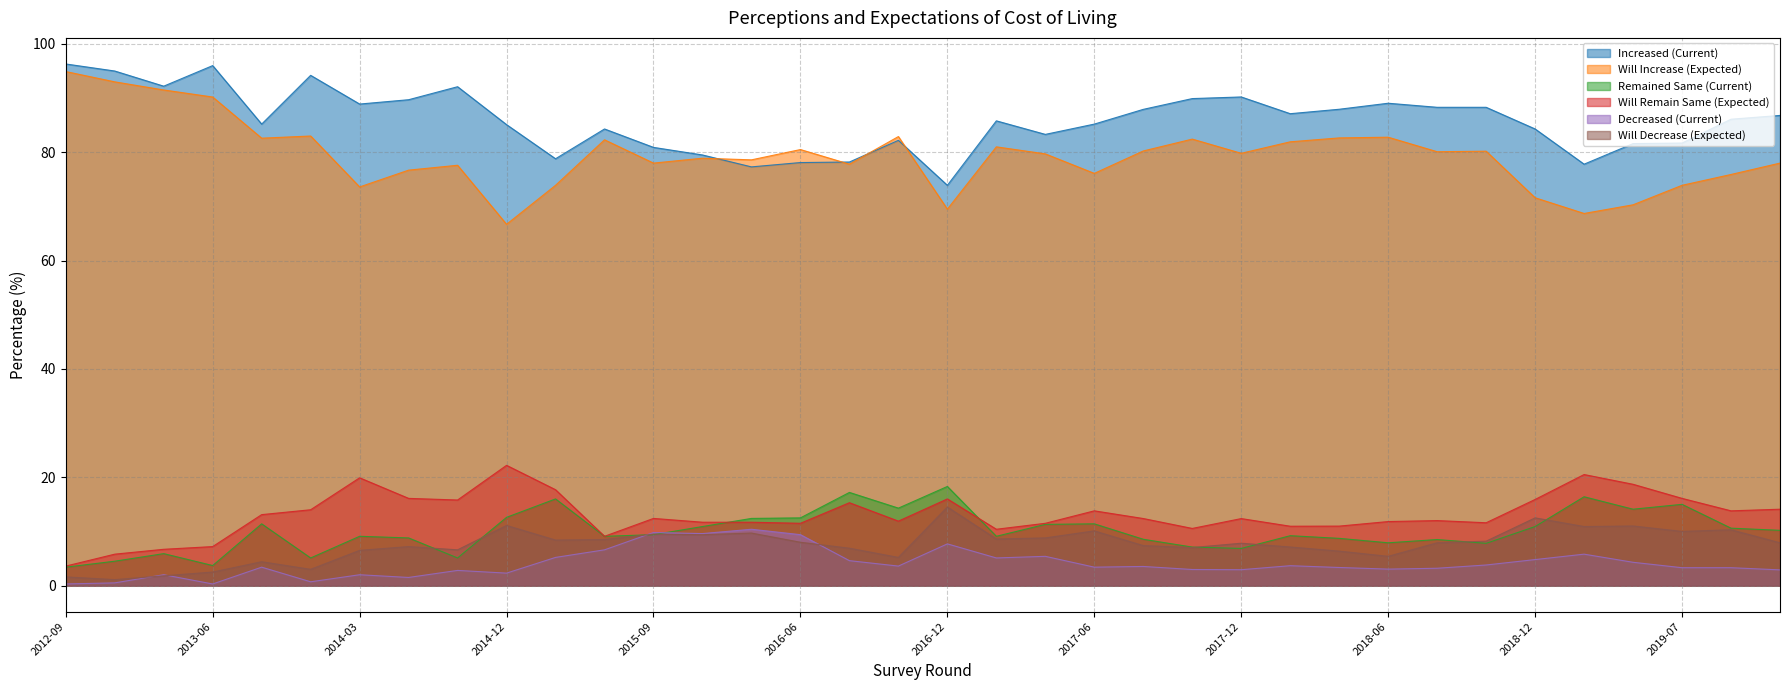

Count the number of categories in the chart.

36